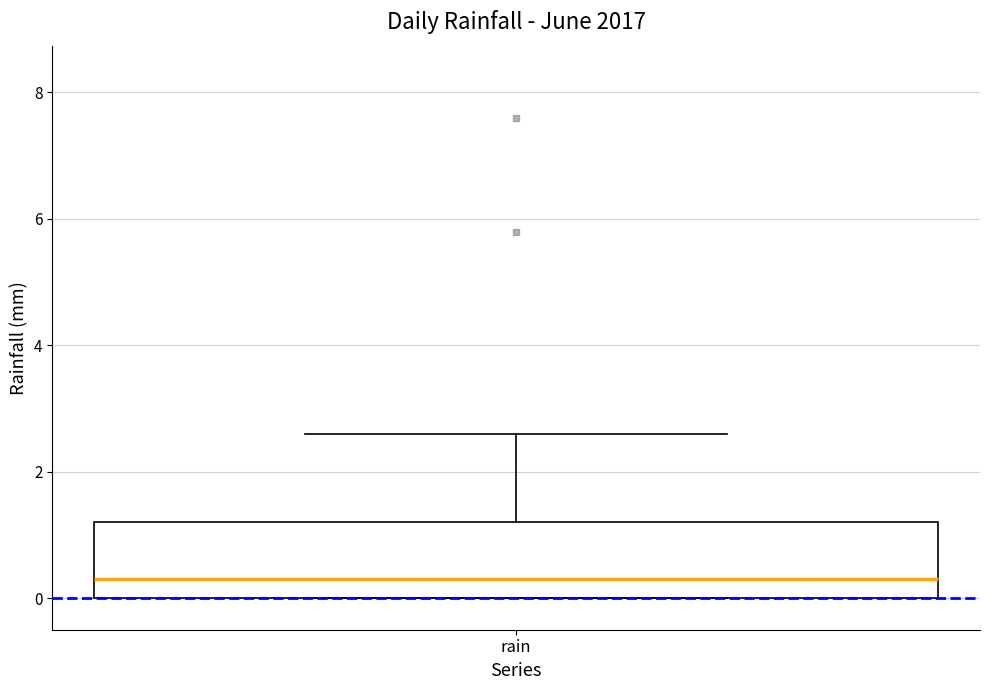

Where is the lower edge of the box for rain on the y-axis? The values are not printed on the chart, so give them approximately, as read against the axis.

0.0